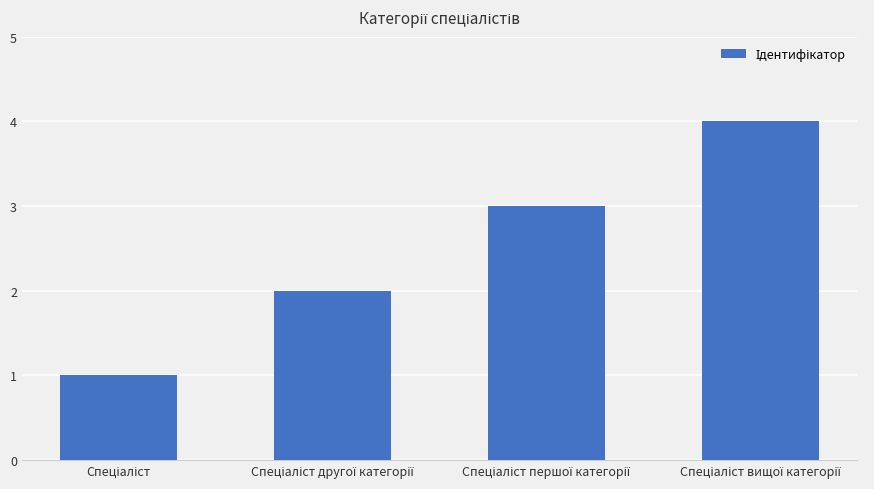

What is the sum of all values?

10